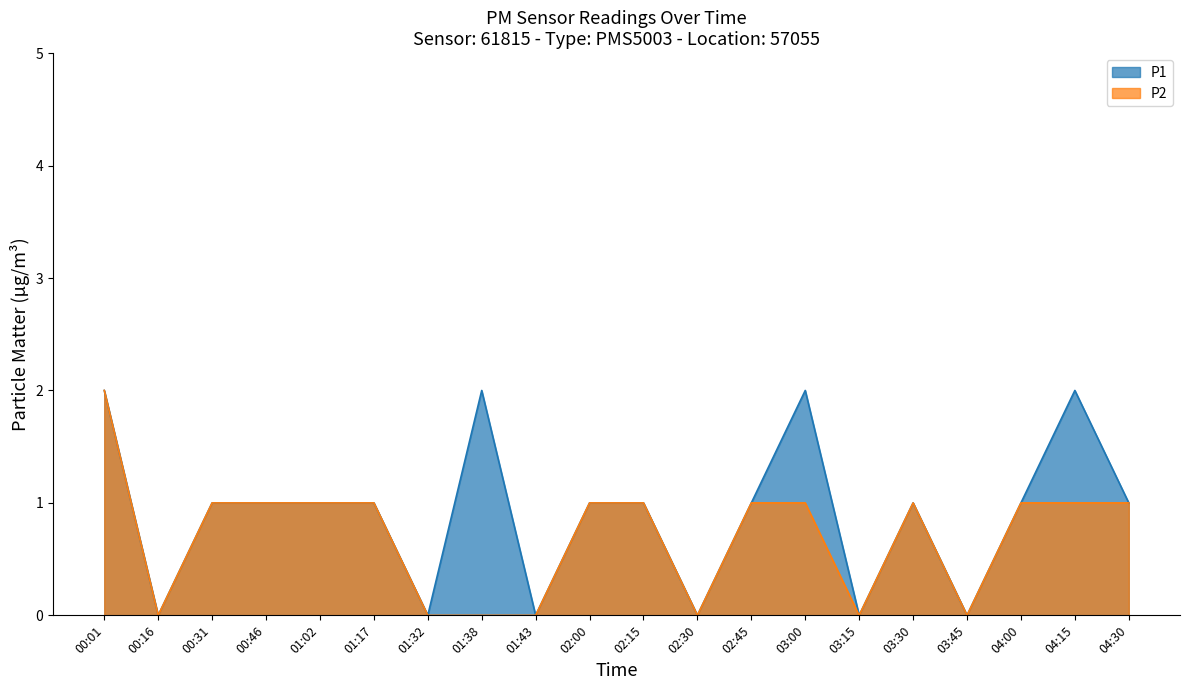

What is the sum of all P2 values?

14